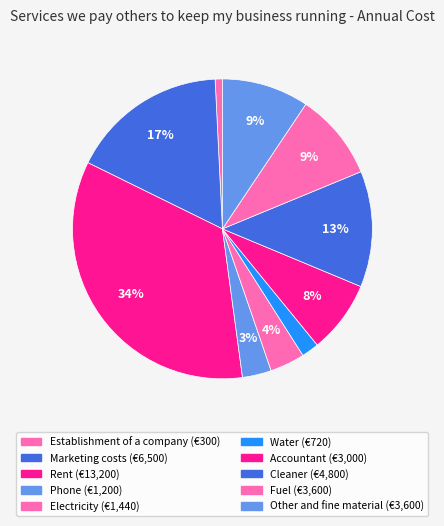

True or false: Other and fine material accounts for 16% of the total.

False